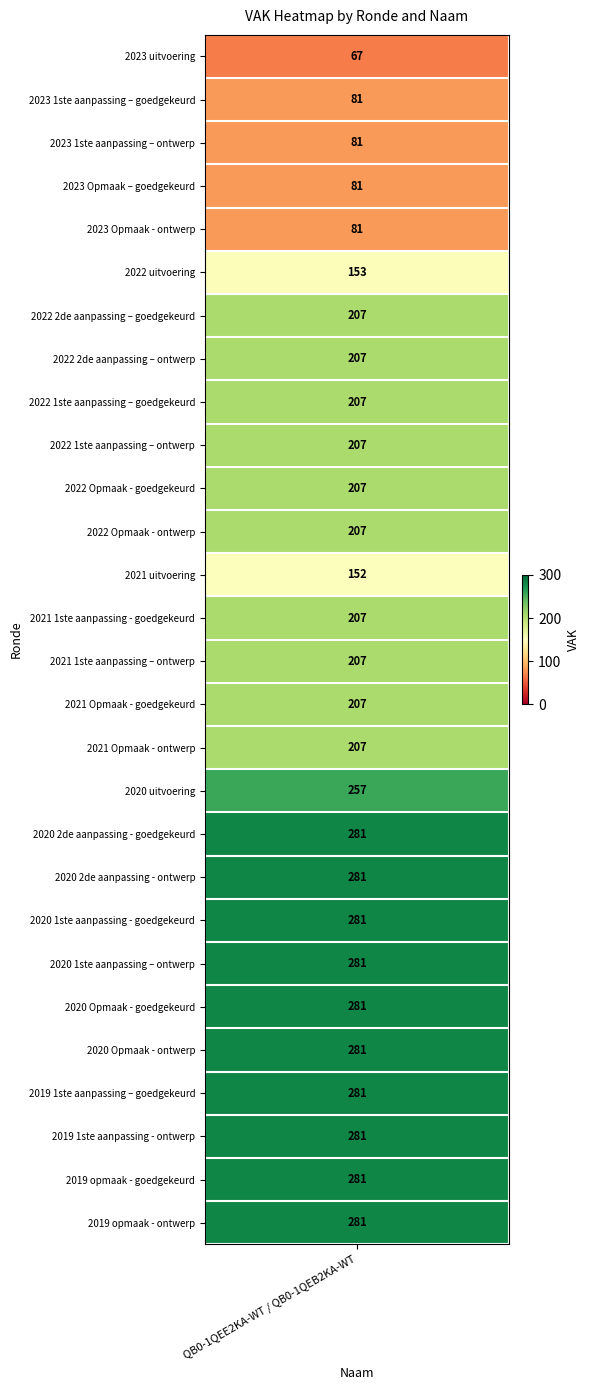

True or false: the data shows 207 at 2022 Opmaak - goedgekeurd.

True